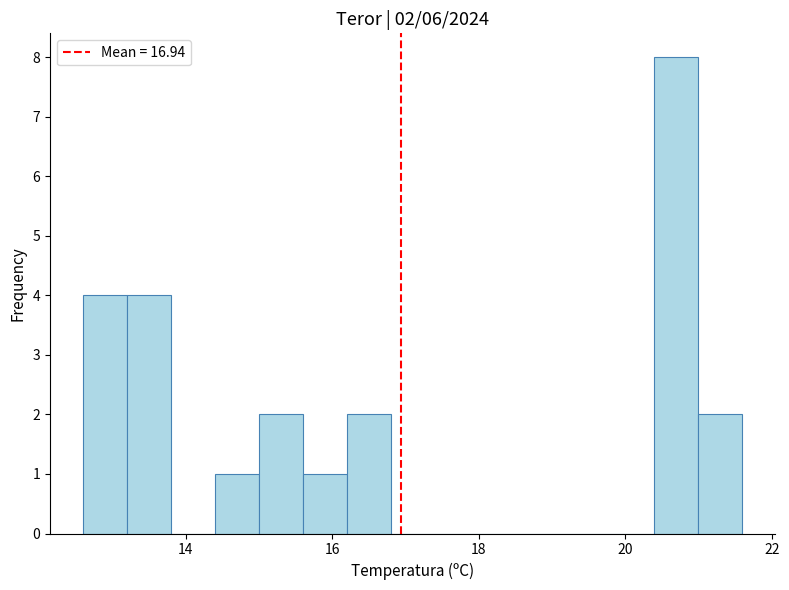

Around what value on the x-axis is the tallest bar? Give the approximate position of its centre, as read against the axis.

20.8